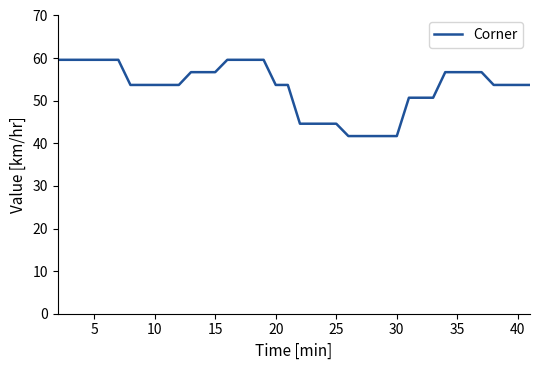

How many series are shown in this chart?

1